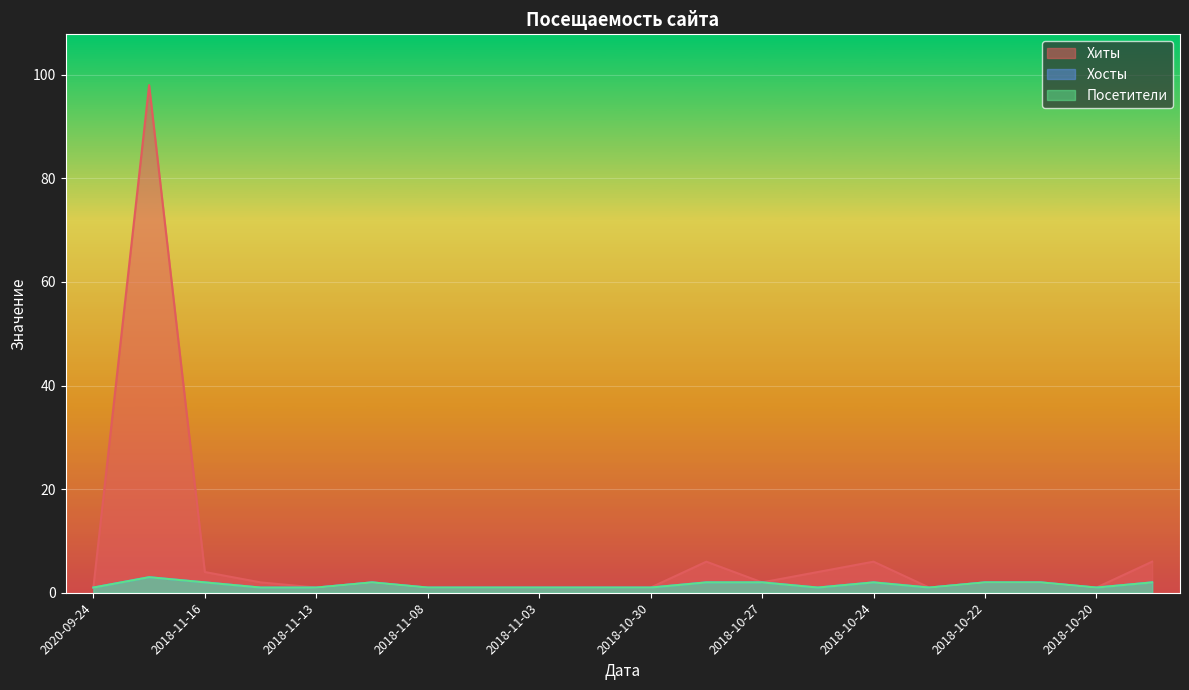

What value does the Посетители series have at 2018-10-24?

2